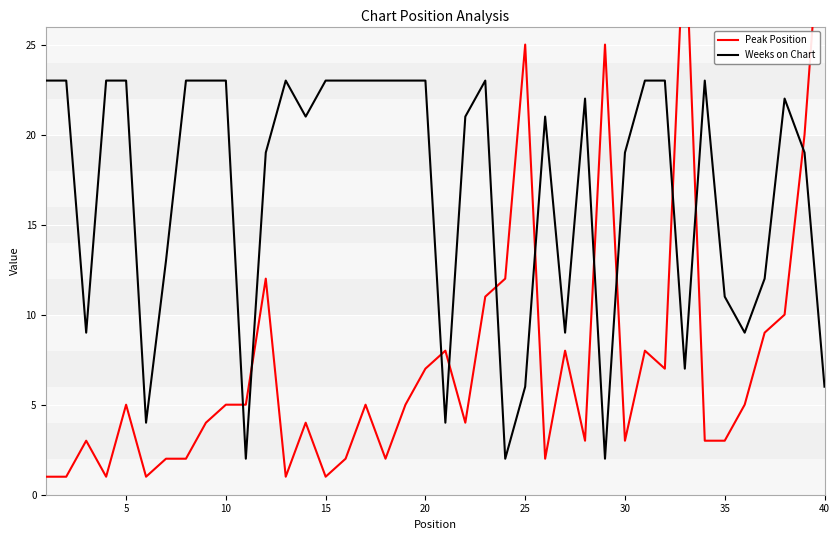

True or false: Weeks on Chart has more than 2 interior local peaks.

True